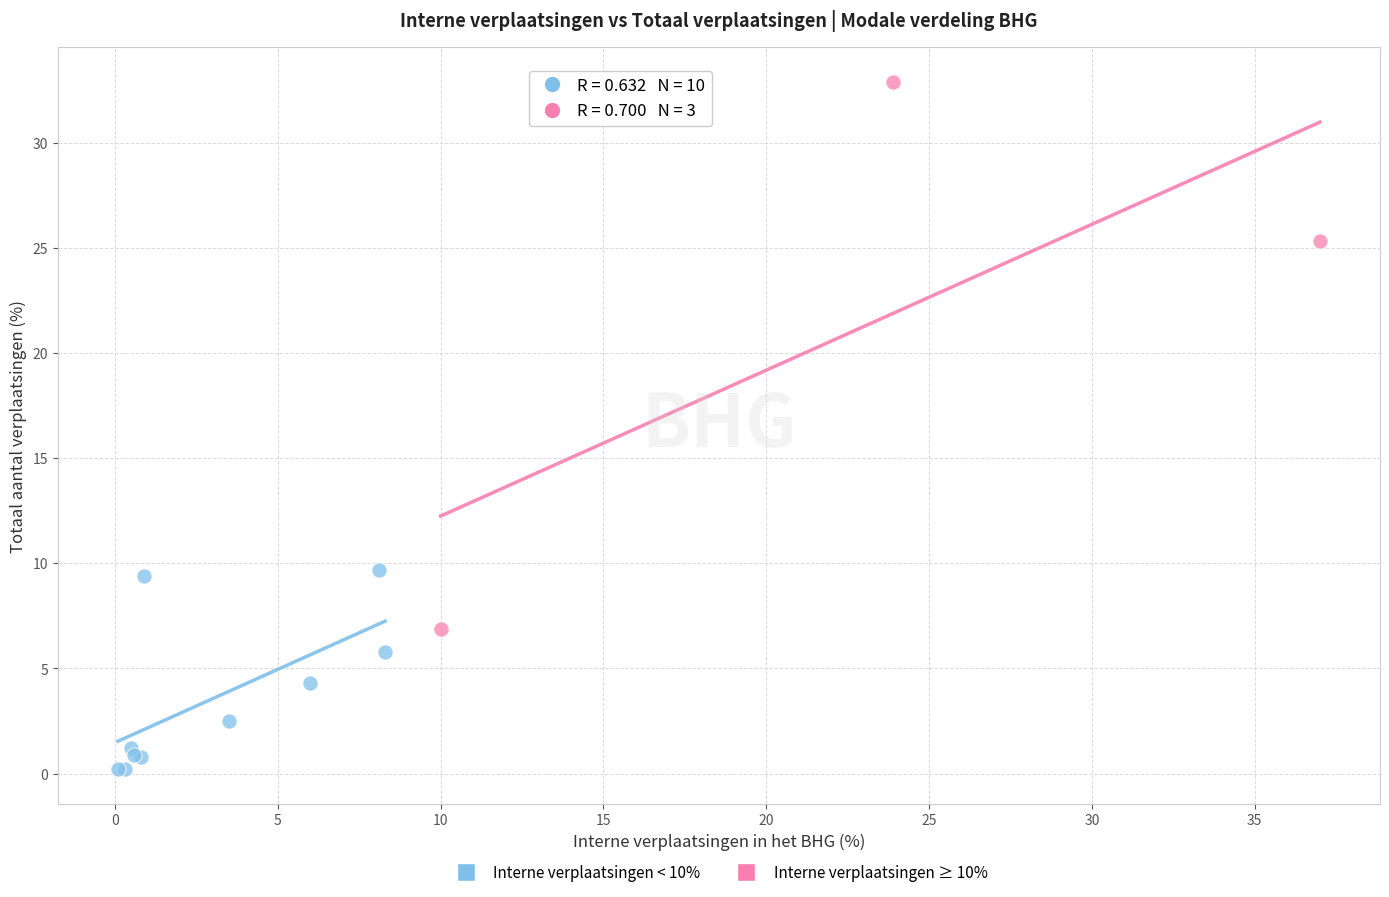

What are all the series names shown in the legend?

Interne verplaatsingen < 10%, Interne verplaatsingen ≥ 10%